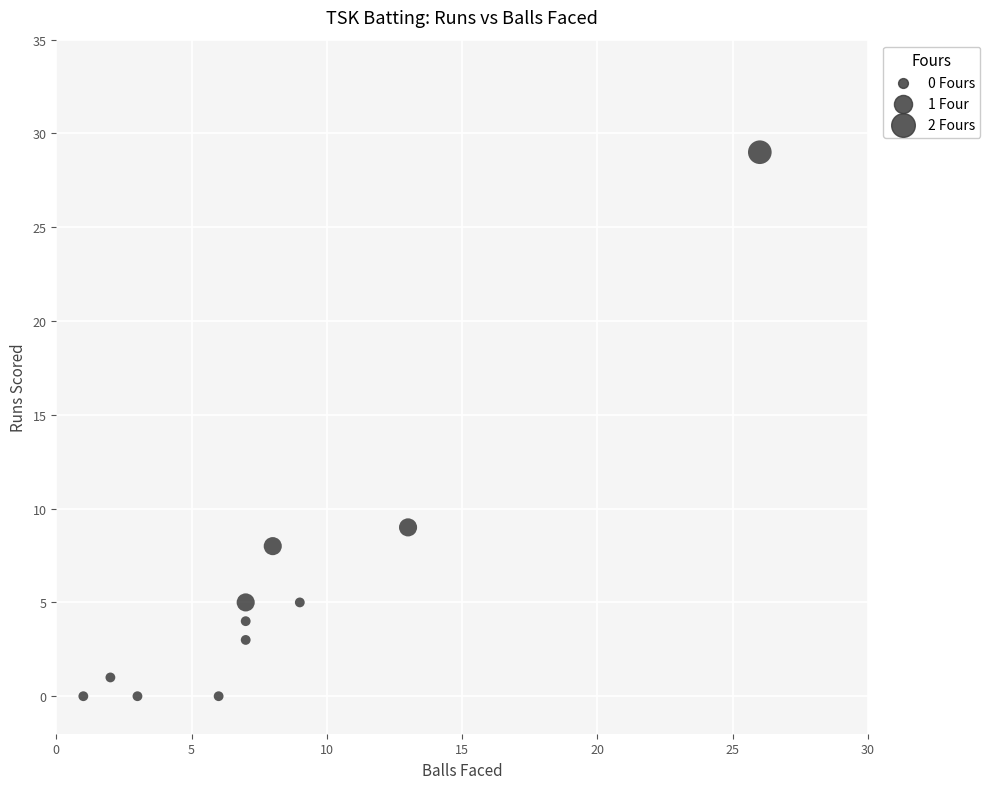

What Y value in the scatter plot is closest to 14?

9